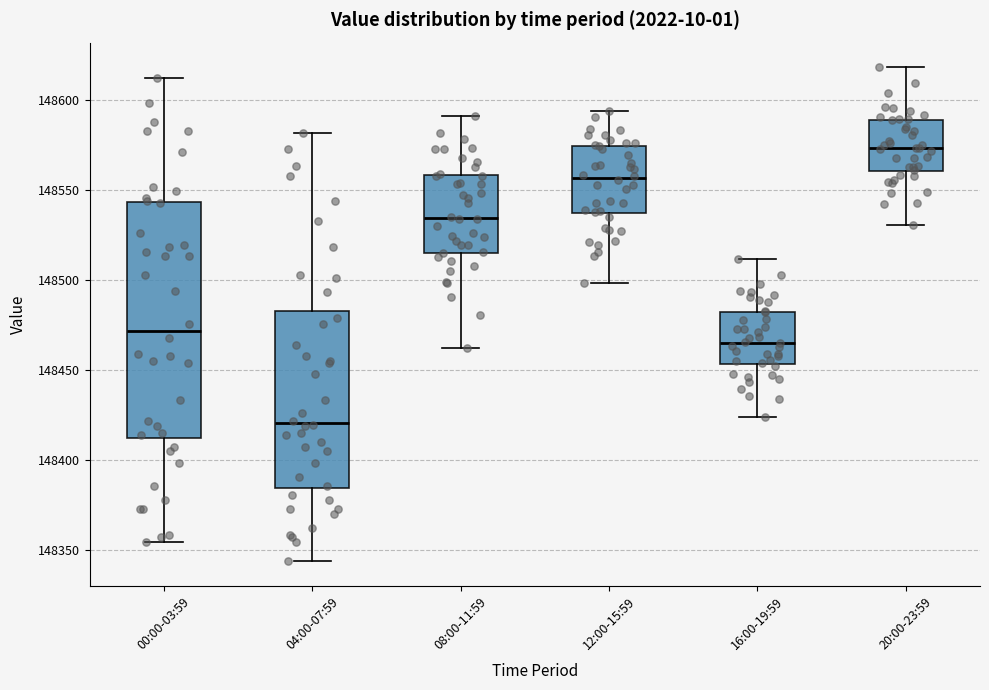

Which box is the tallest, from its lower edge to its upper edge?

00:00-03:59